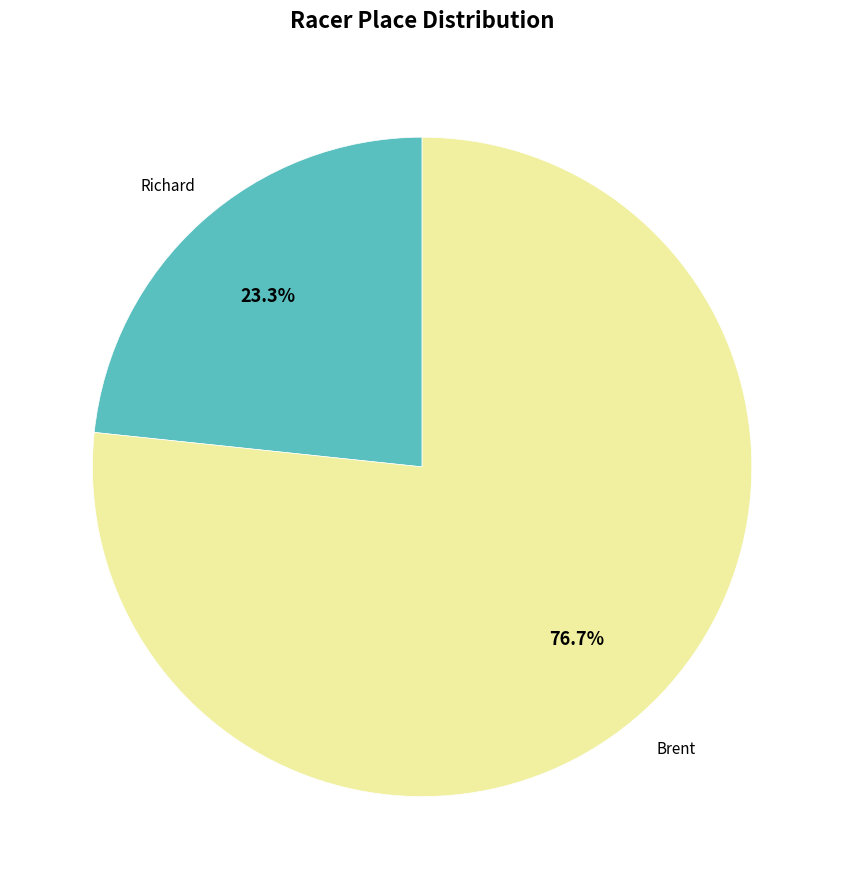

Is there a majority slice in this chart?

Yes